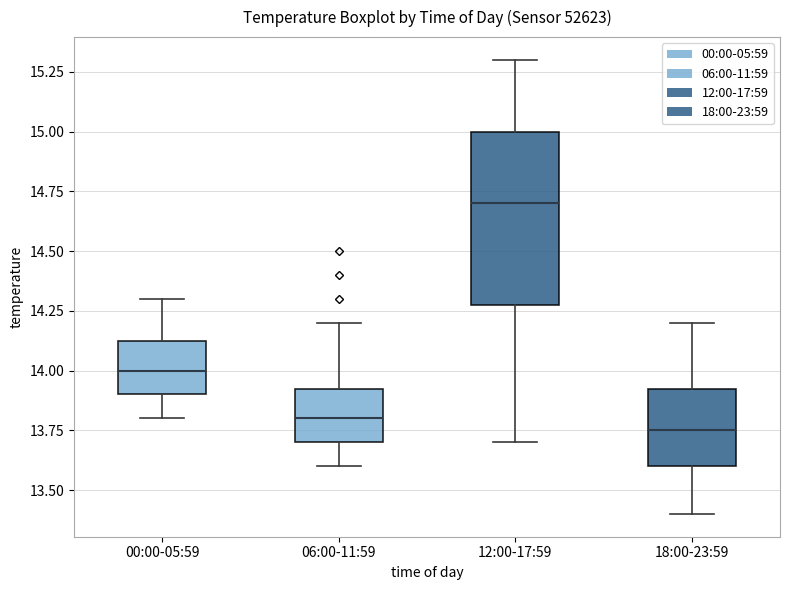

Where does the median line of the box for 06:00-11:59 sit on the y-axis? The values are not printed on the chart, so give them approximately, as read against the axis.

13.80